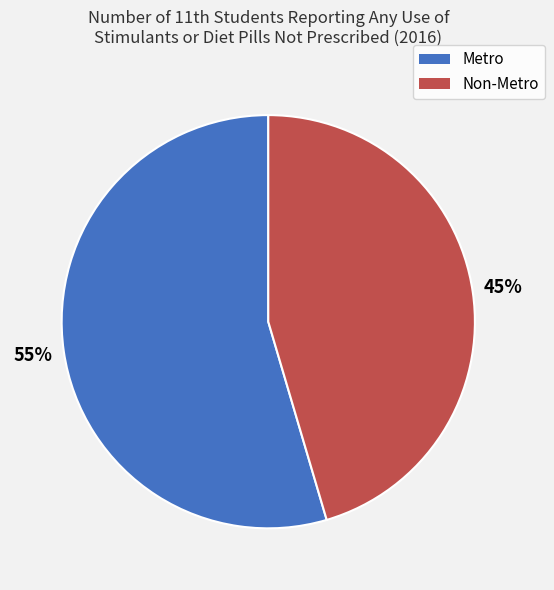

Does Non-Metro represent more than half of the total?

No